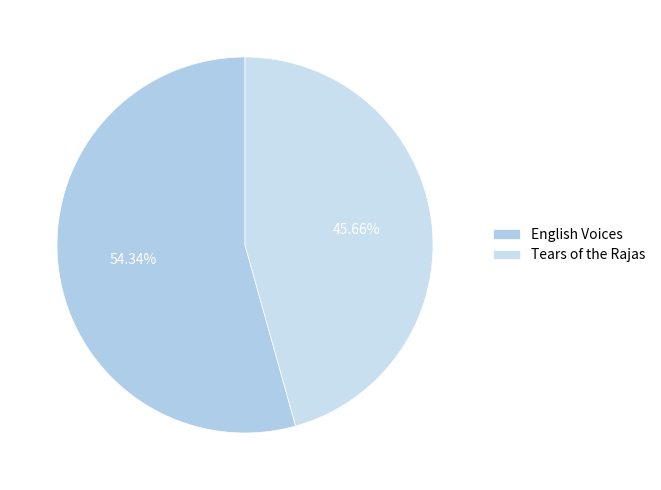

Is the sum of Tears of the Rajas and English Voices greater than half?

Yes